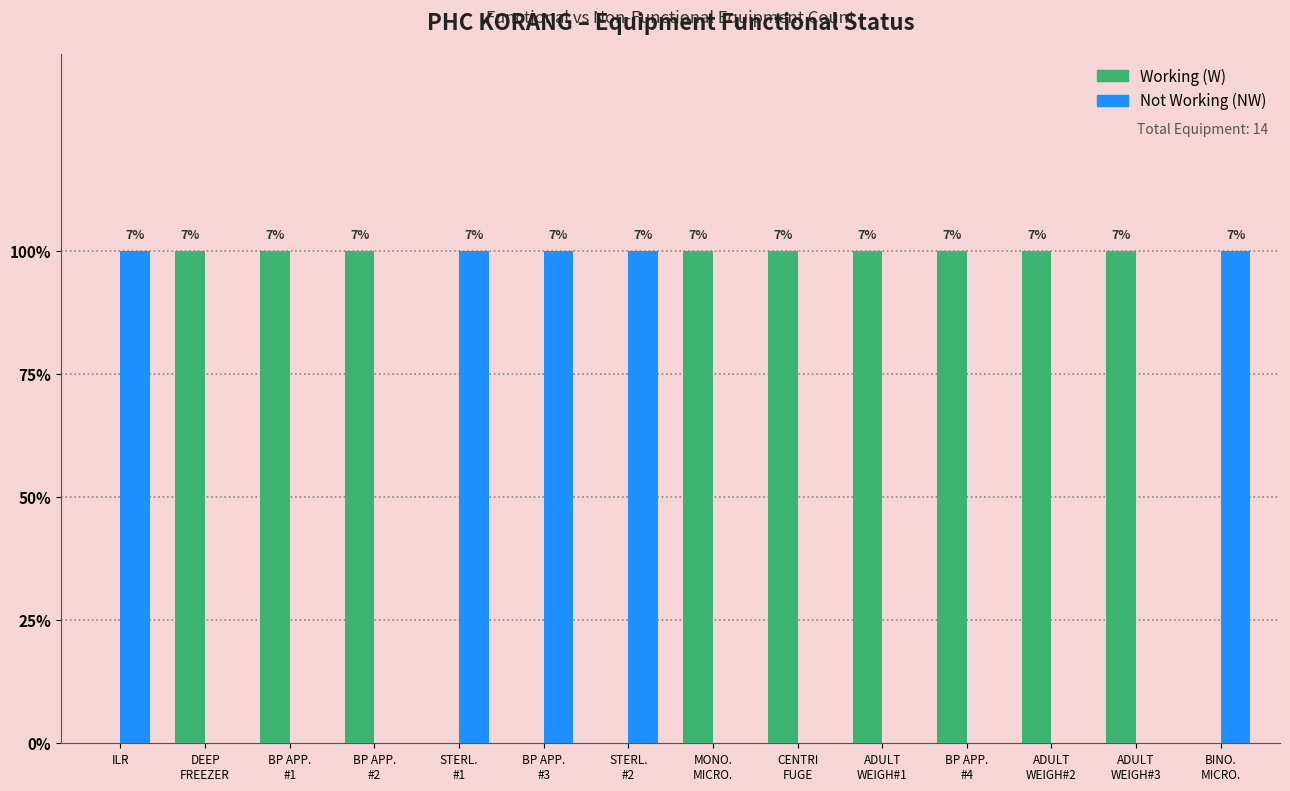

Are the bars grouped side by side (vs. stacked)?

Yes